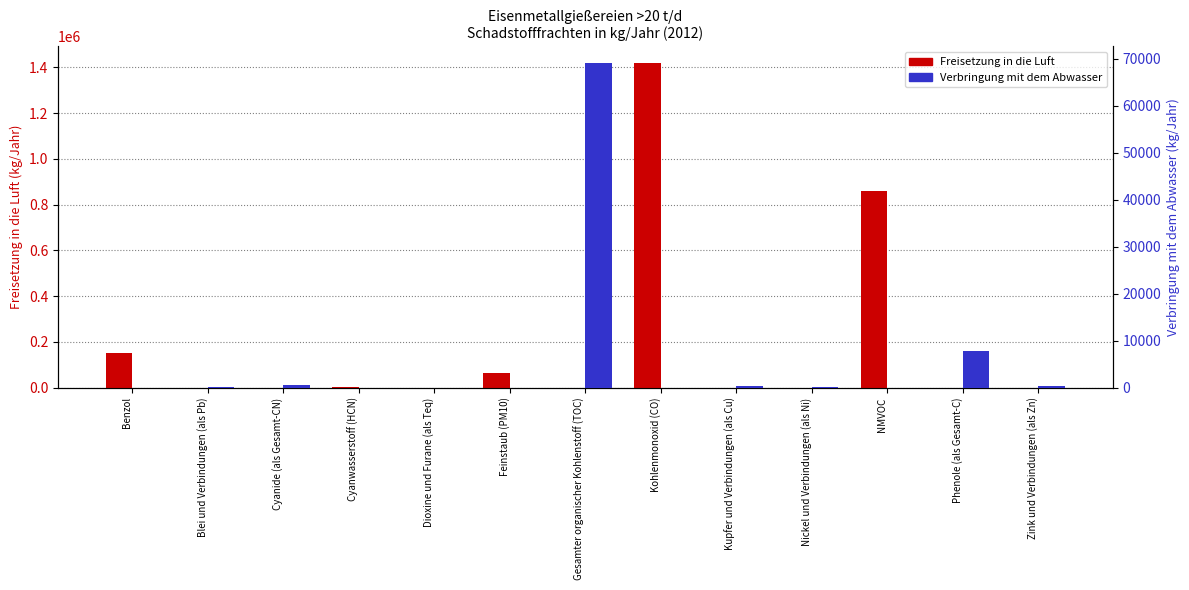

How many groups of bars are there?

13